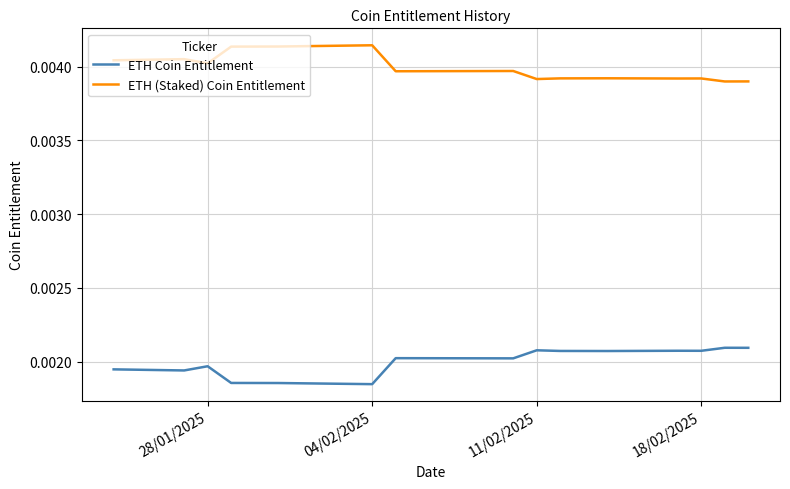

True or false: ETH (Staked) Coin Entitlement and ETH Coin Entitlement intersect in this chart.

False